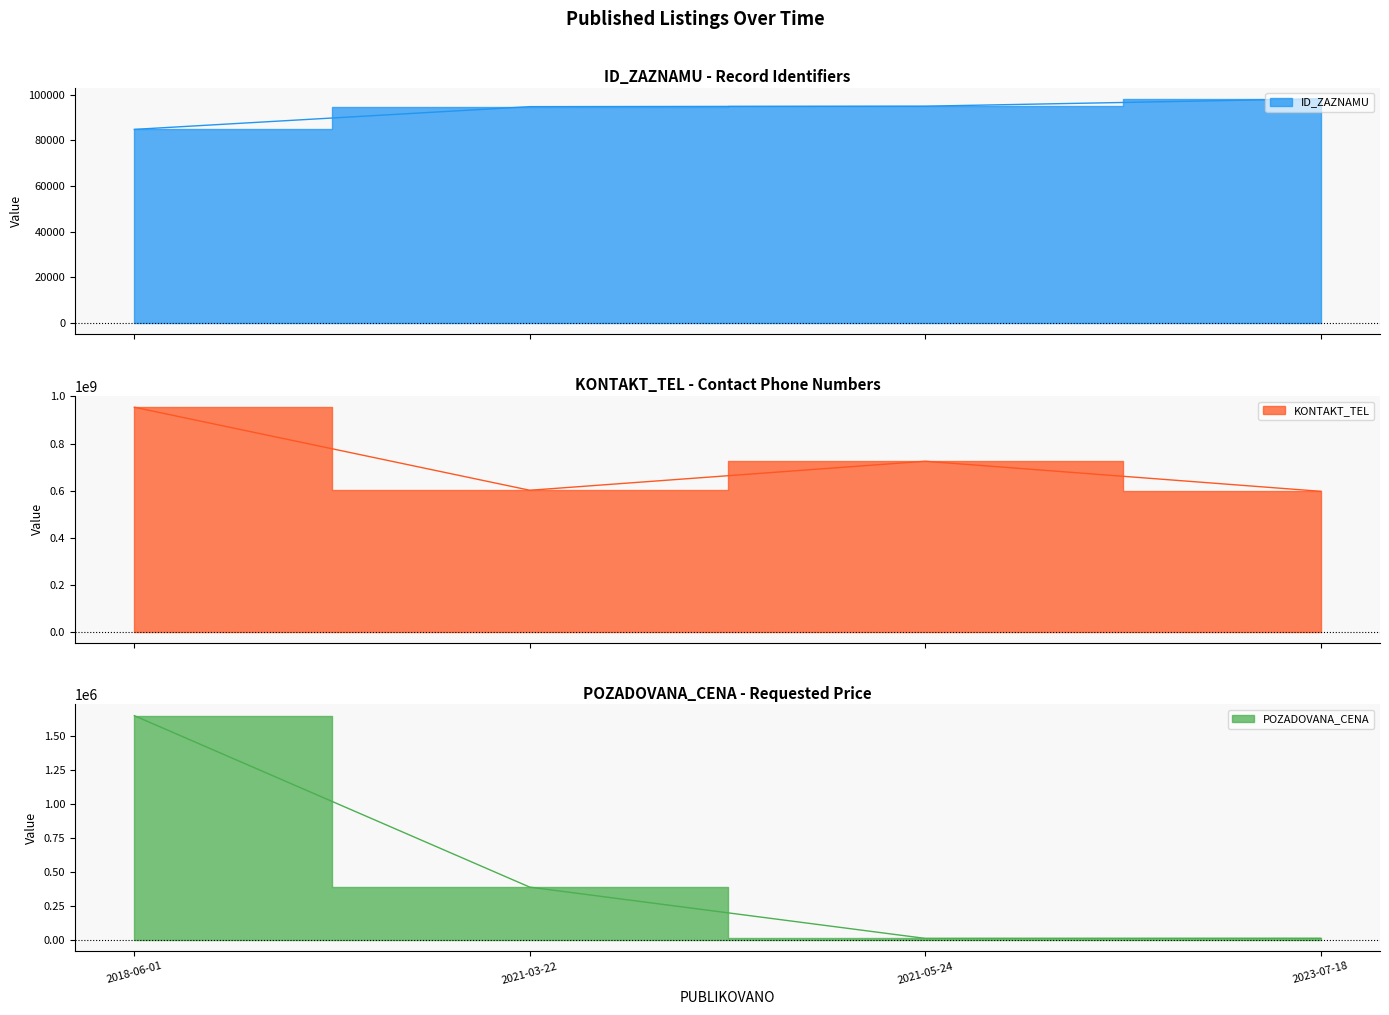

Between 2021-03-22 and 2021-05-24, which is larger?

2021-05-24